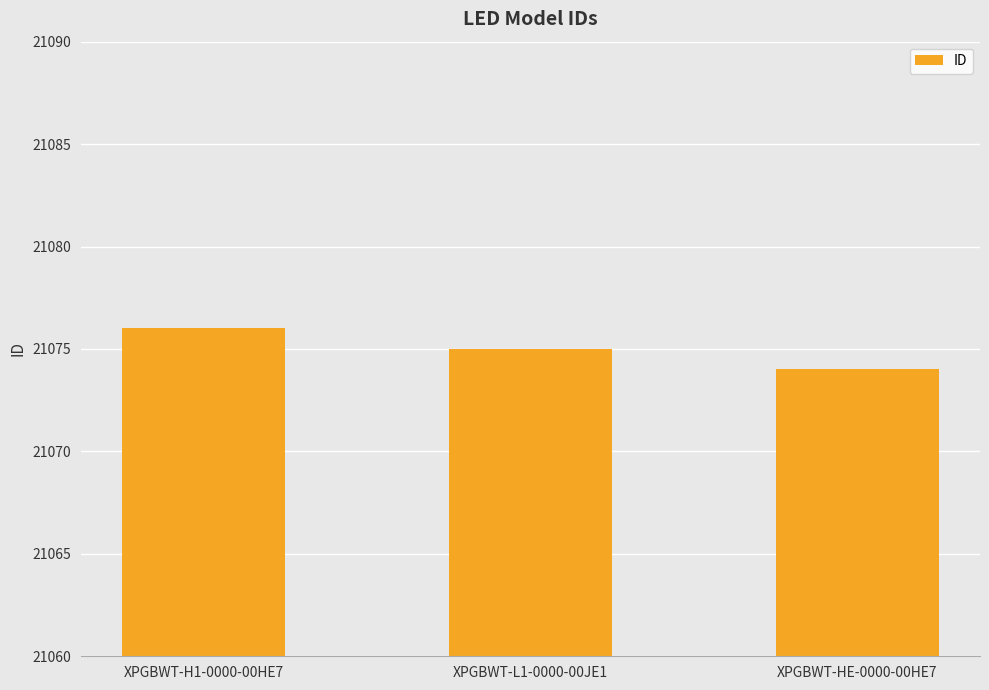

What is the label of the 1st bar from the right?

XPGBWT-HE-0000-00HE7